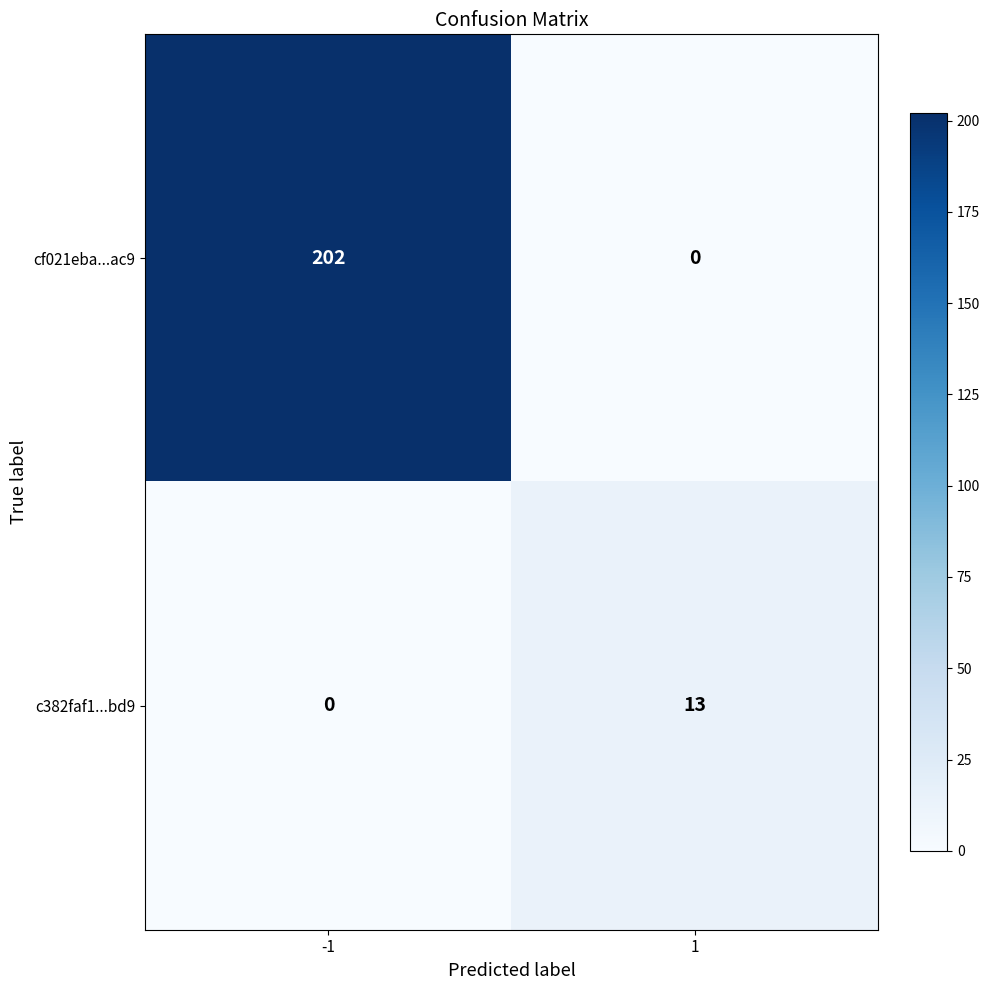

What value does the cf021eba...ac9 series have at -1, to the nearest 10?

200